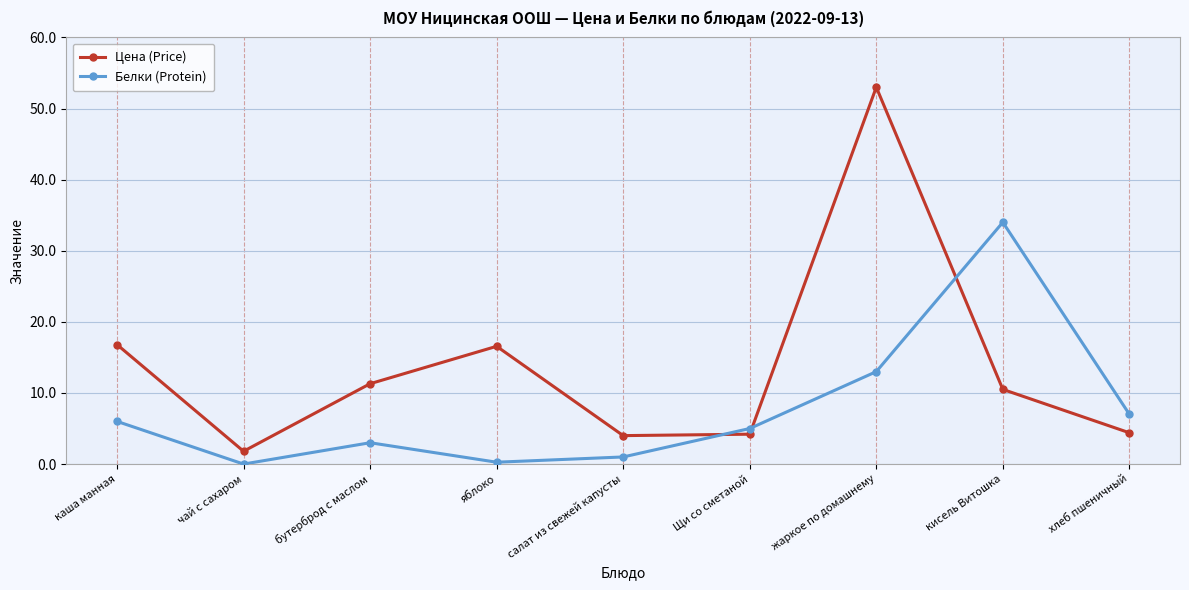

In Цена (Price), how many points are higher than both neighbors (excluding endpoints)?

2